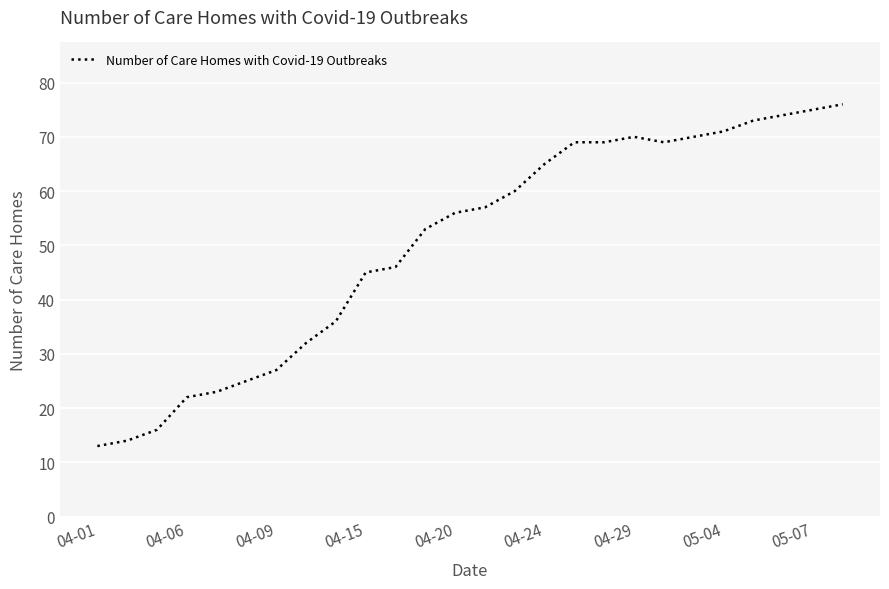

What is the greatest value displayed?

76